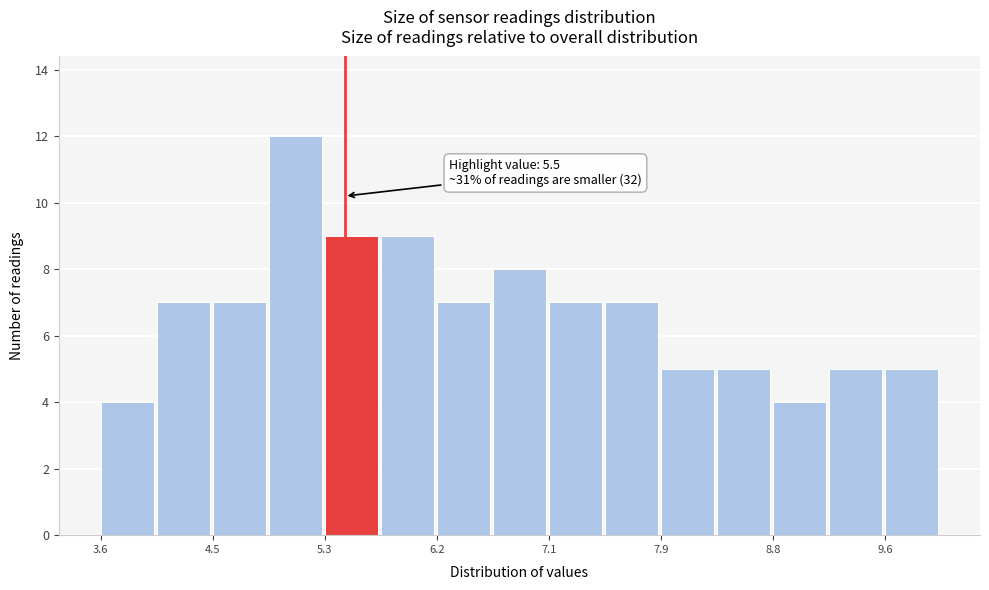

Over which range of the x-axis is the bar tallest?

4.9 to 5.3